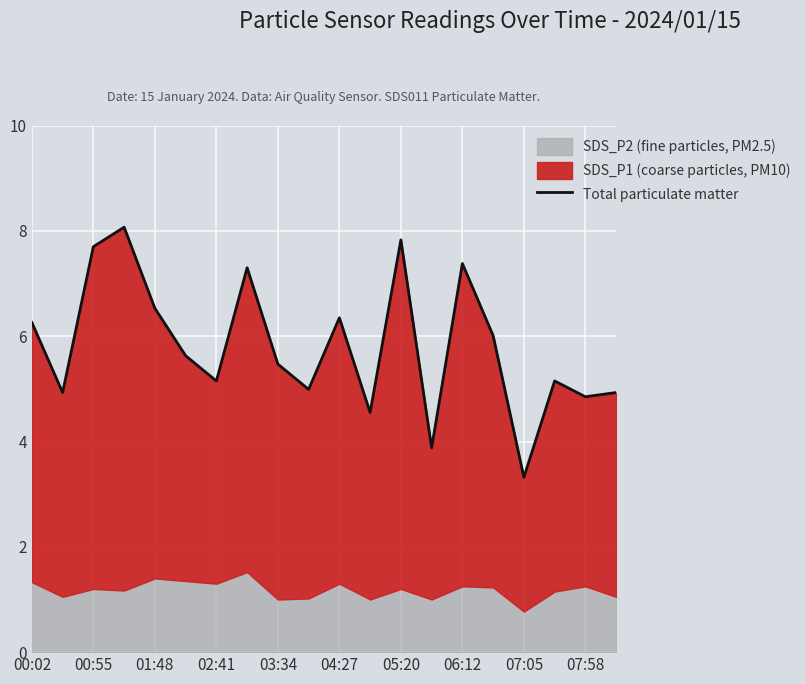

What is the difference between the maximum and minimum values?

4.8